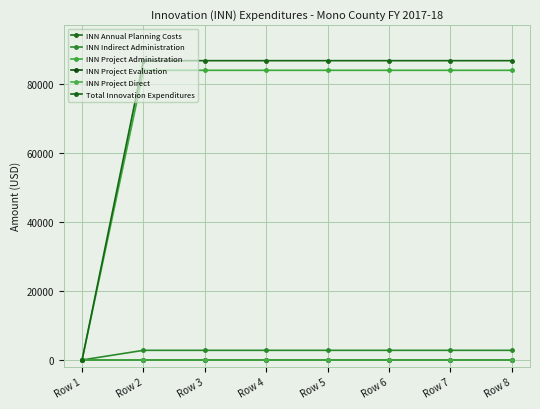

Does the chart have visible grid lines?

Yes